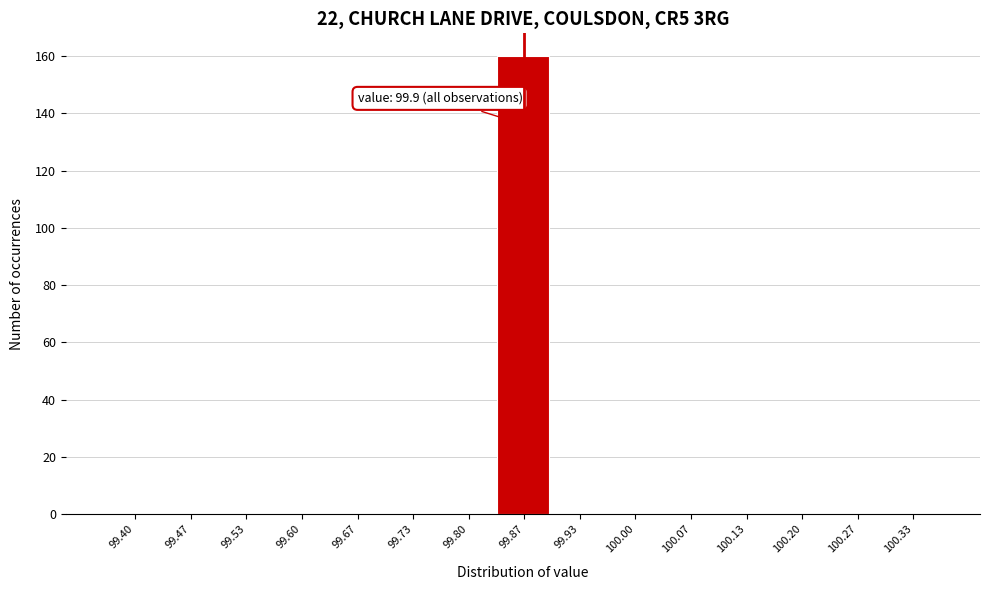

Reading left to right, extract all data points from this chart.

99.40=0	99.47=0	99.53=0	99.60=0	99.67=0	99.73=0	99.80=0	99.87=160	99.93=0	100.00=0	100.07=0	100.13=0	100.20=0	100.27=0	100.33=0